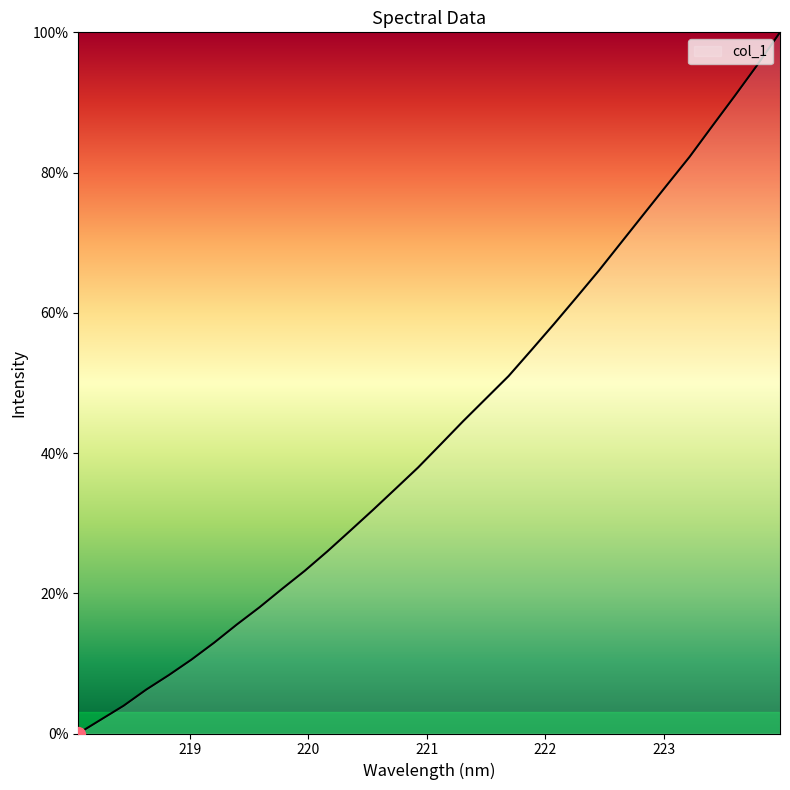

What is the maximum value shown in the chart?

100.0